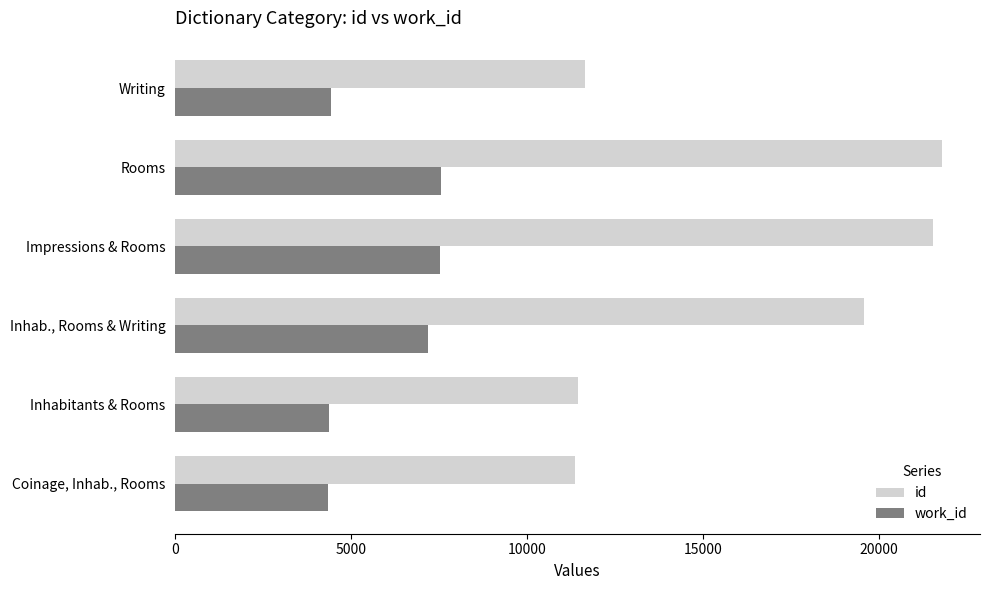

At how many categories does at least one series exceed 4963?

6